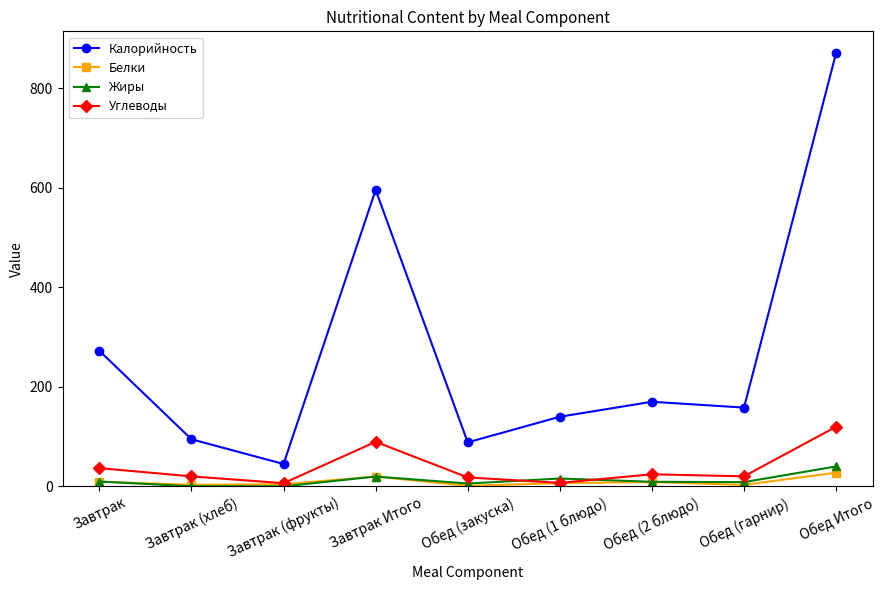

How many distinct data groups are displayed?

4